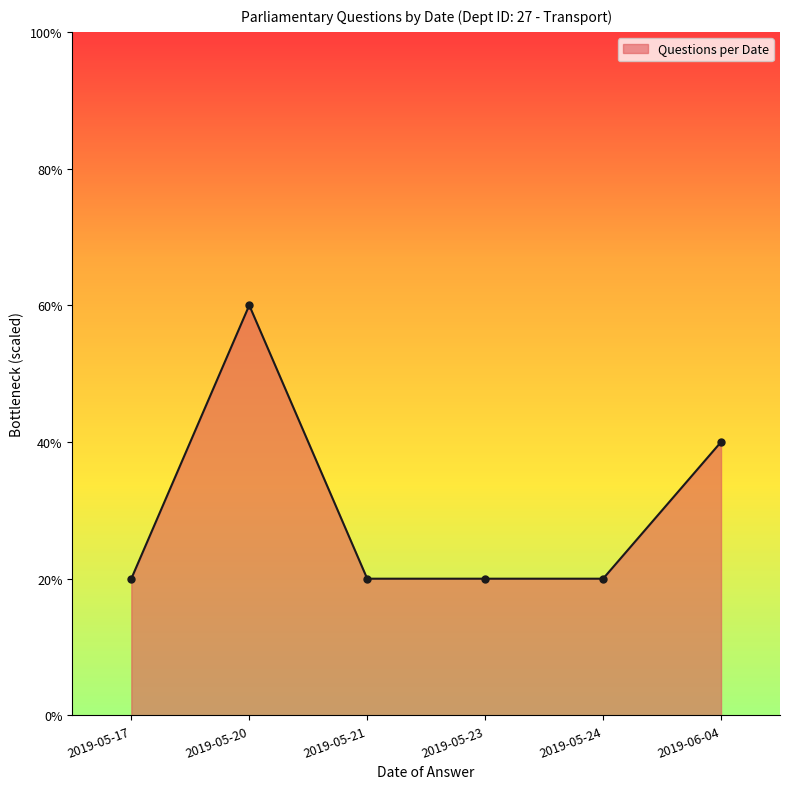

Does the chart have visible grid lines?

No